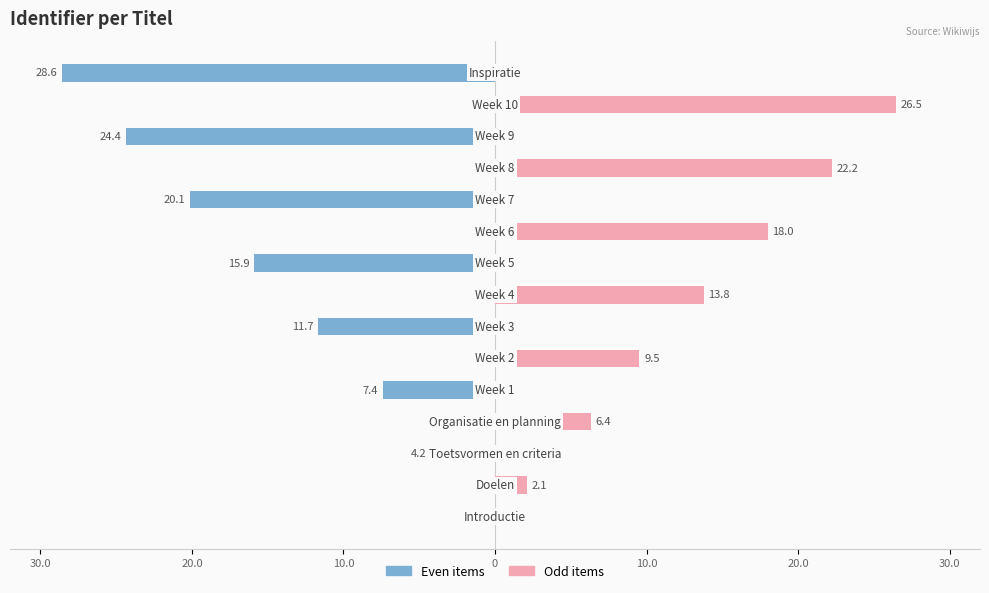

Are the bars grouped side by side (vs. stacked)?

Yes